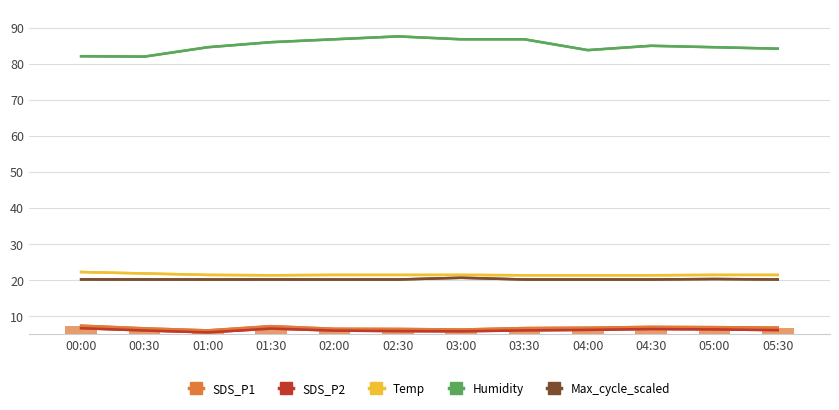

List the series in order of their peak value, highest first.

Humidity, Temp, Max_cycle_scaled, SDS_P1, SDS_P2